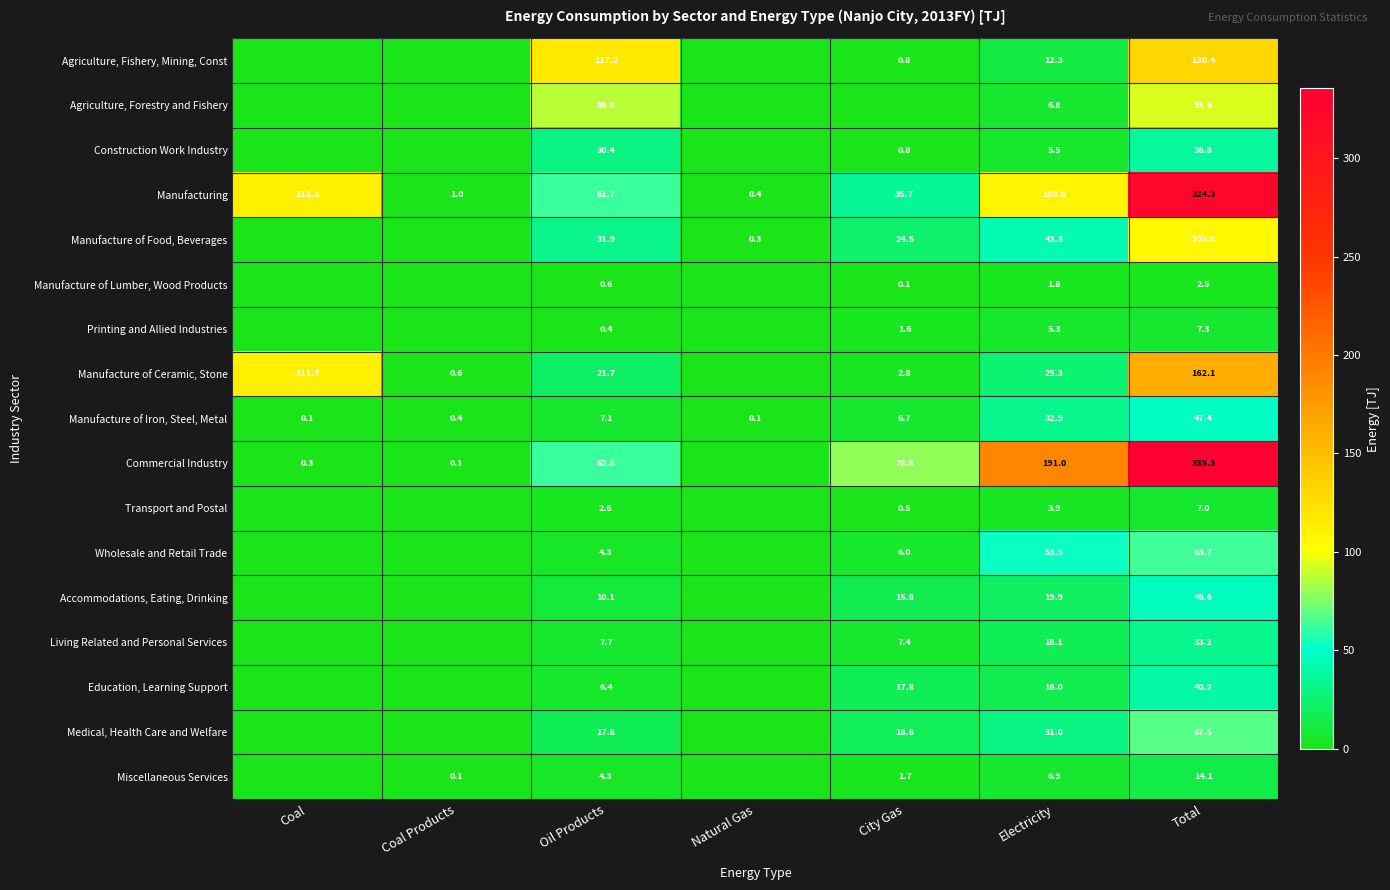

What is the difference between the highest and lowest values at Oil Products?

116.8